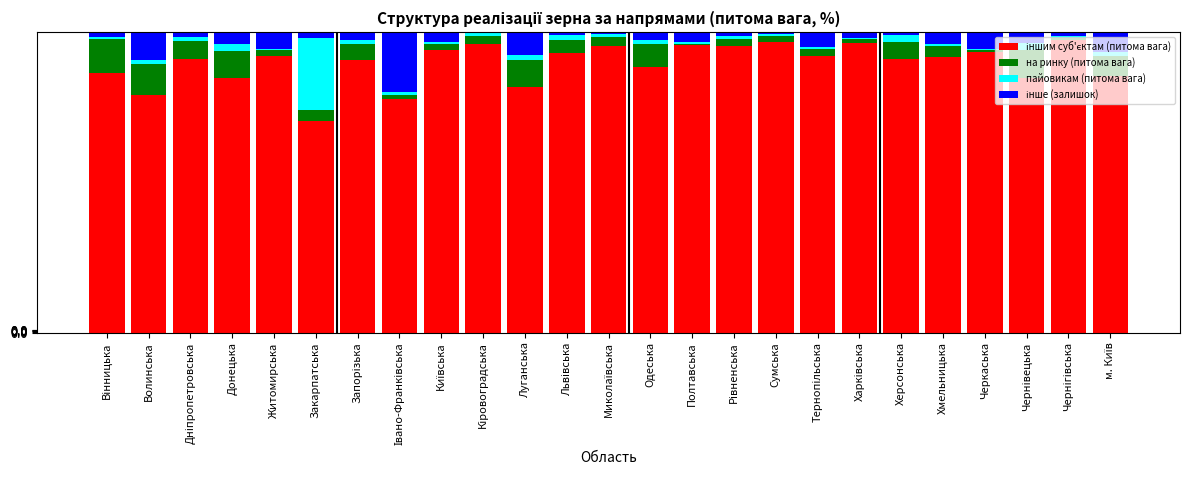

How many series are shown in this chart?

4